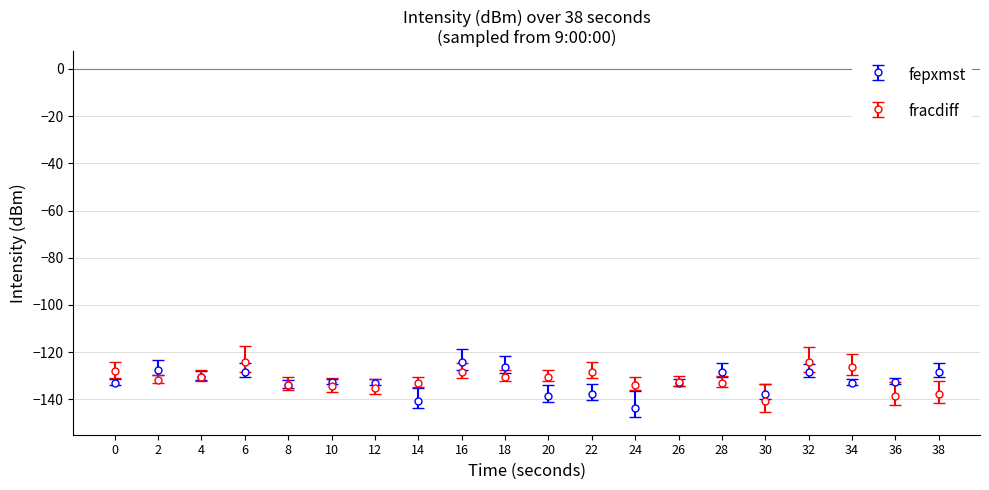

At 14, list the series in order from smallest to largest.

fepxmst, fracdiff